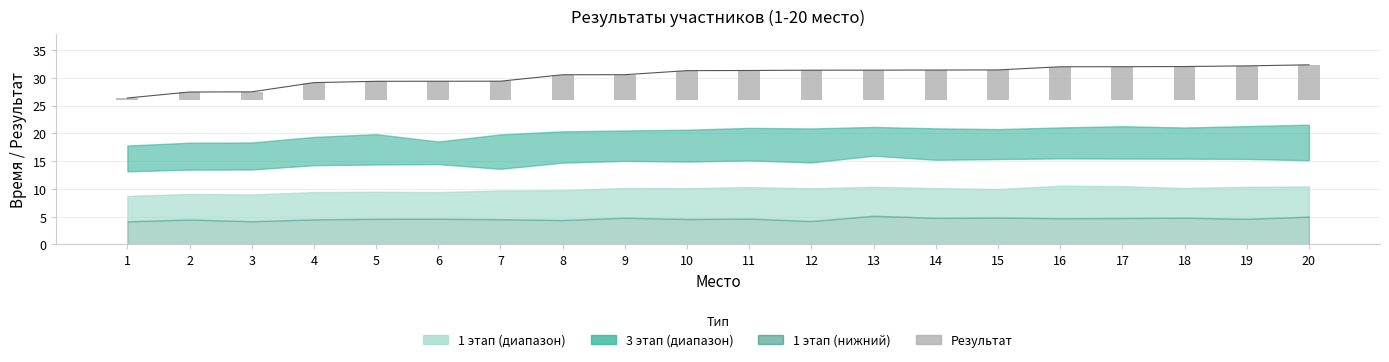

Rank the categories by value from highest to lowest.

20, 19, 18, 17, 16, 15, 14, 13, 12, 11, 10, 9, 8, 7, 6, 5, 4, 3, 2, 1